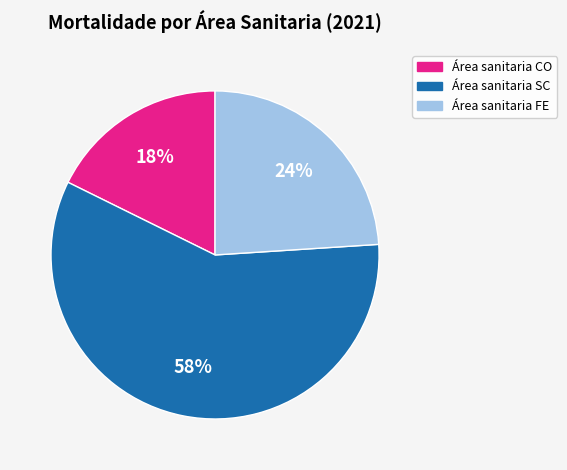

To the nearest percent, what is the average slice percentage?

33%